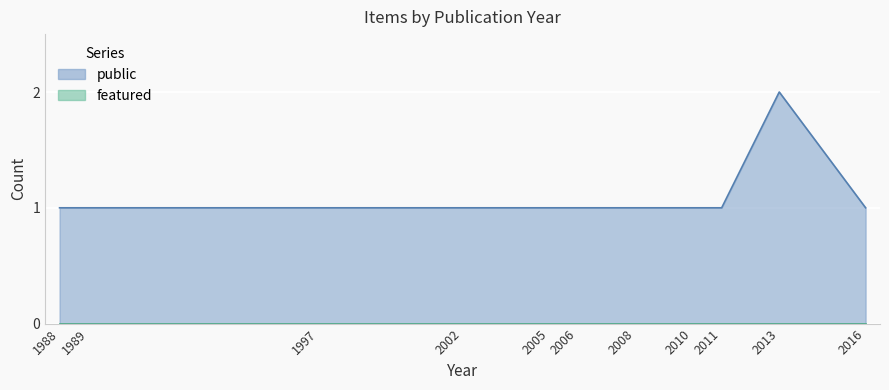

Which series changed the most between 2016 and 2005?

public